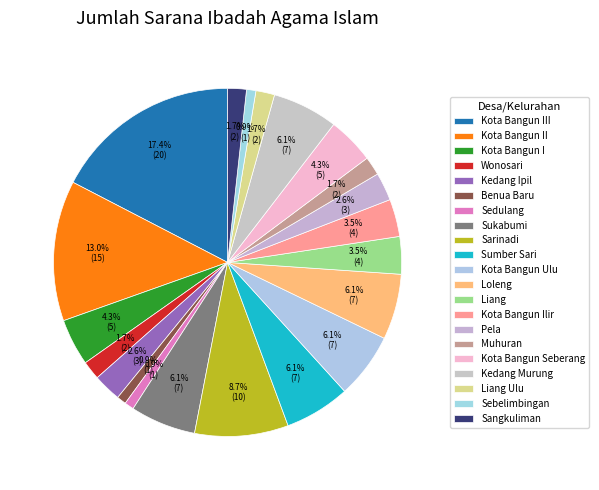

Is there a majority slice in this chart?

No